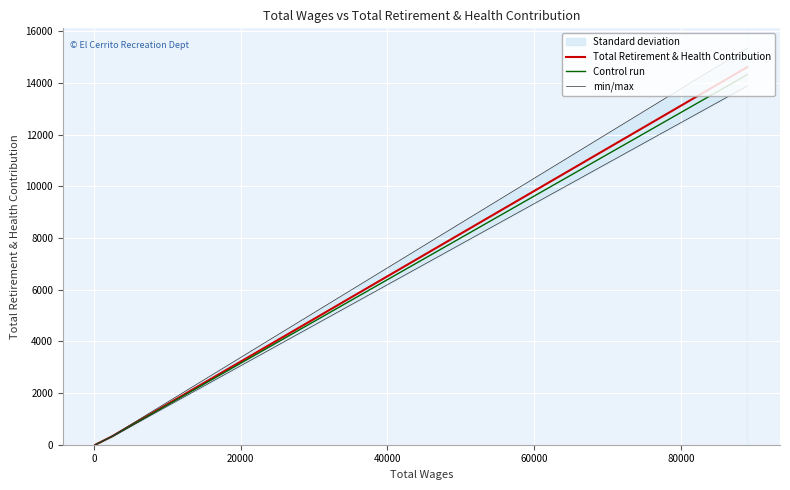

Reading right to left, transcribe all the data shown in this chart.

Total Retirement & Health Contribution: 0.0	329.0	14620.0
Control run: 0.0	322.4	14327.6
min/max: 0.0	345.4	15351.0